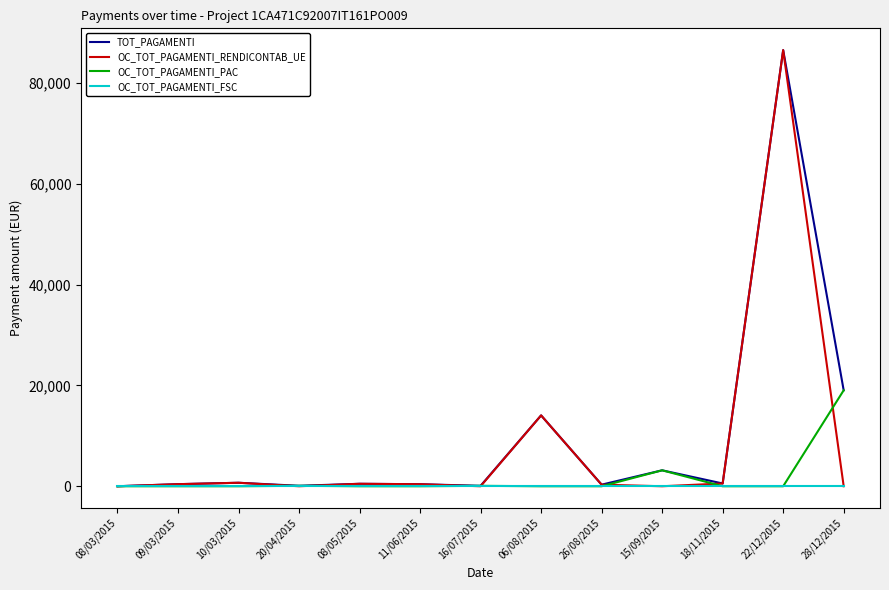

At which label does OC_TOT_PAGAMENTI_RENDICONTAB_UE first exceed 403?

09/03/2015